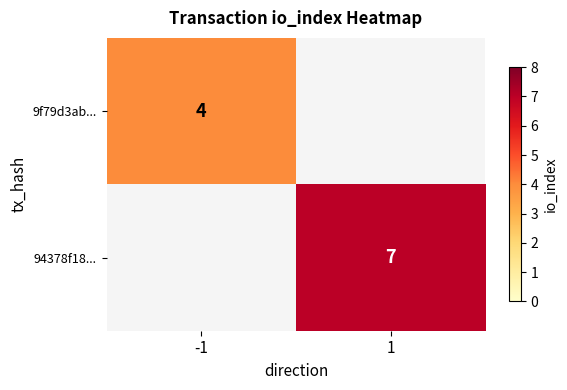

The 94378f18... series shows 11 at 1. True or false?

False